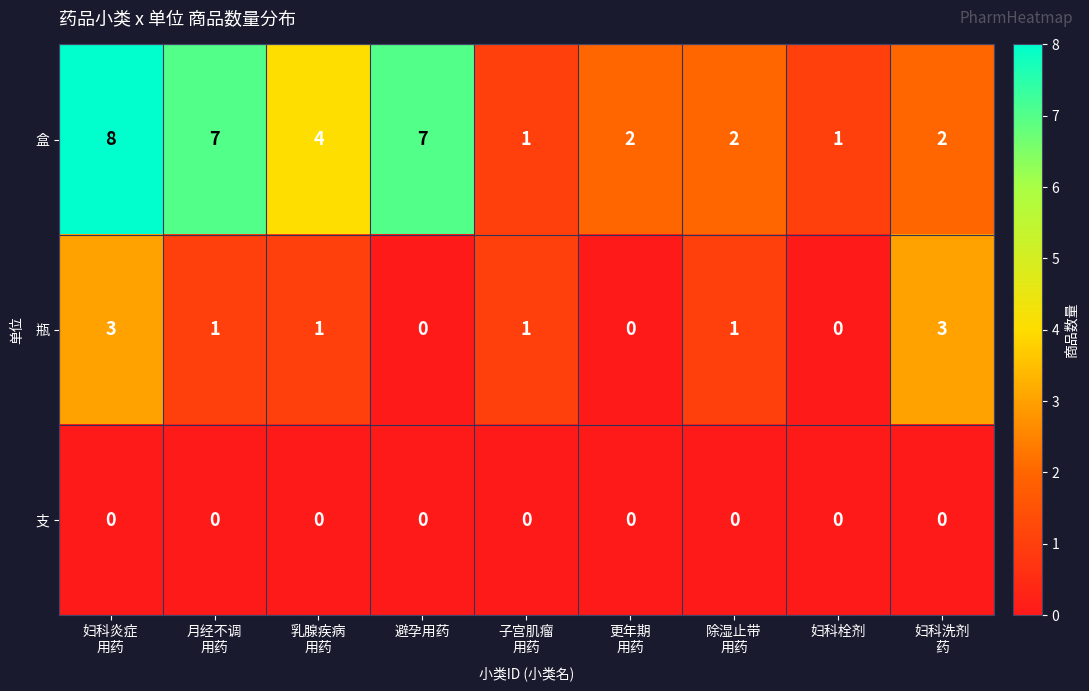

Which series has the largest range (max minus min)?

盒